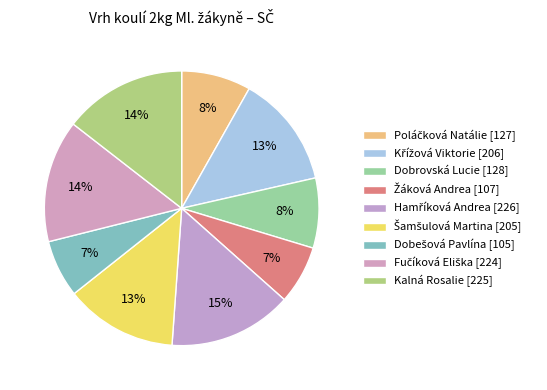

What is the smallest slice in the pie chart?

Dobešová Pavlína